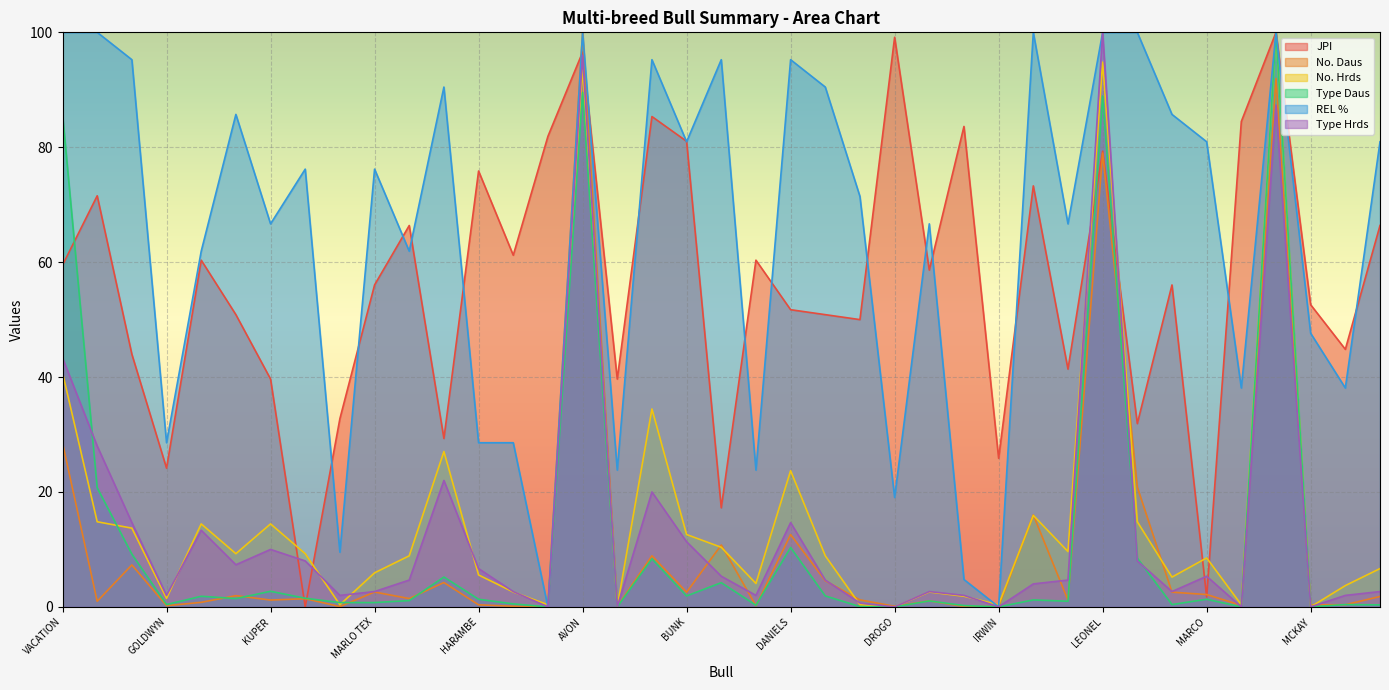

How many lines are shown in the chart?

6